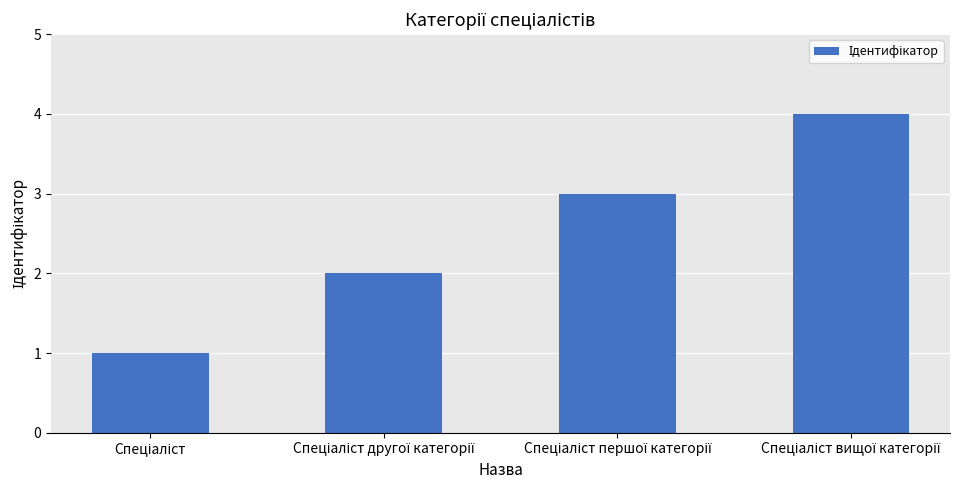

What is the difference between the second highest and minimum values?

2